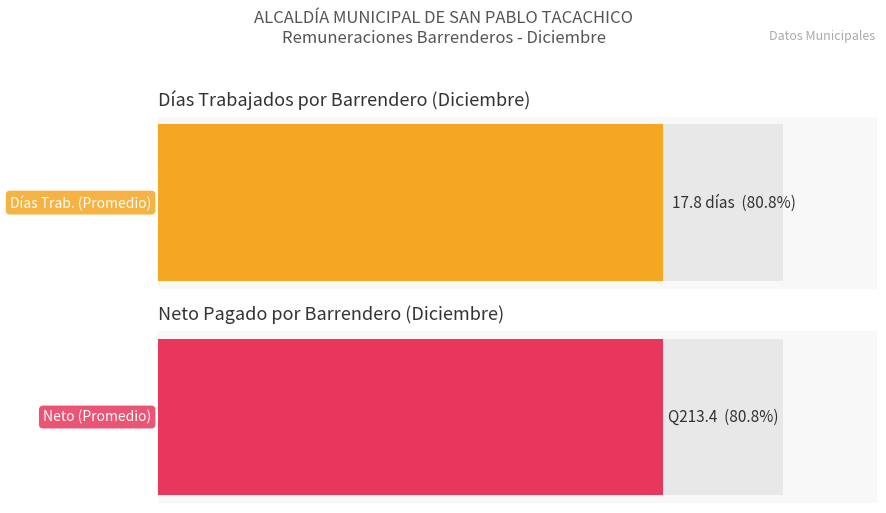

Does the chart contain any negative values?

No